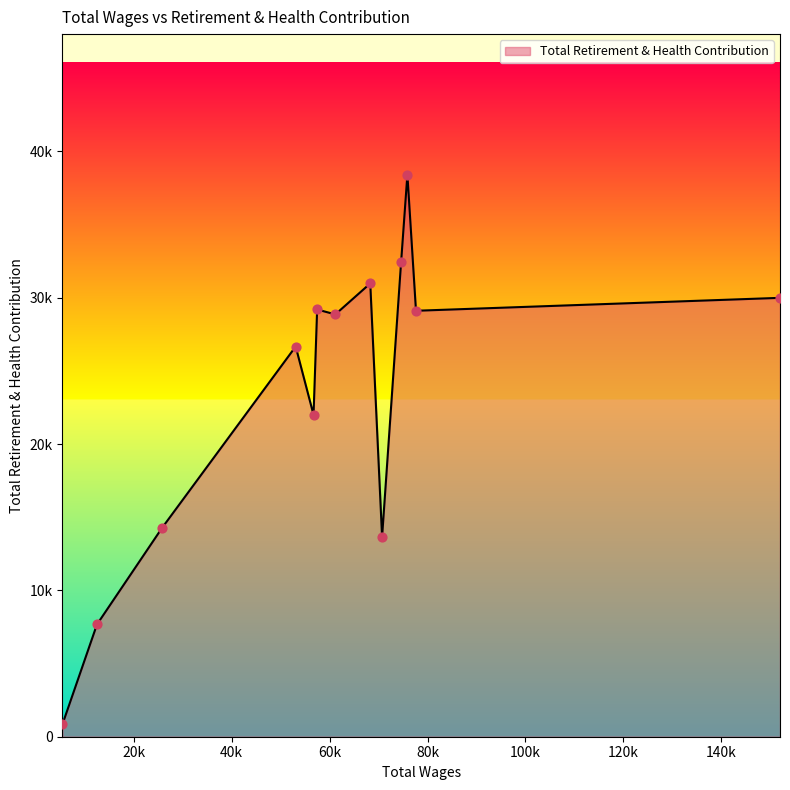

Does the chart have visible grid lines?

No